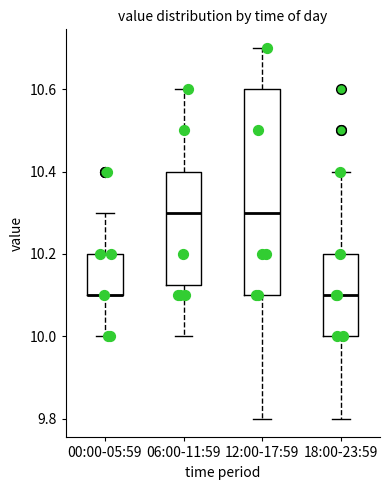

Reading left to right, transcribe this box plot: for each box, give where its median line is, the range the box spans, and where its two whiskers end, as read against the y-axis. The values are not printed on the chart, so give them approximately, as read against the axis.

00:00-05:59: median 10.10 (drawn on the box's lower edge), box 10.10 to 10.20, whiskers 10.00 to 10.30
06:00-11:59: median 10.30, box 10.12 to 10.40, whiskers 10.00 to 10.60
12:00-17:59: median 10.30, box 10.10 to 10.60, whiskers 9.80 to 10.70
18:00-23:59: median 10.10, box 10.00 to 10.20, whiskers 9.80 to 10.40